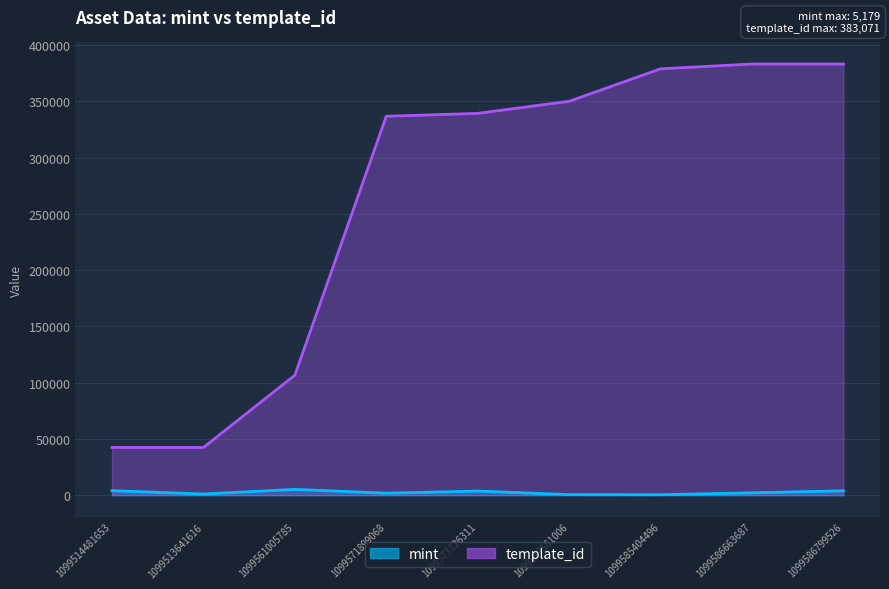

Rank the categories by mint value from highest to lowest.

1099561005785, 1099514481653, 1099586799526, 1099573126311, 1099586663687, 1099571899068, 1099513641616, 1099577561006, 1099585404496